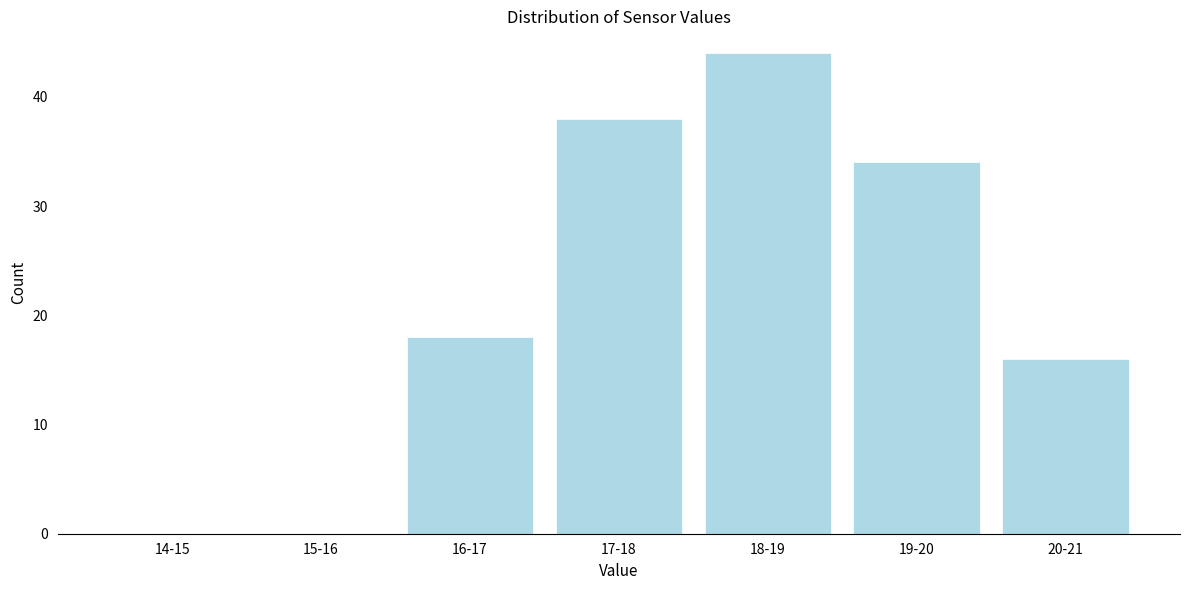

Reading left to right, extract all data points from this chart.

14-15=0	15-16=0	16-17=18	17-18=38	18-19=44	19-20=34	20-21=16